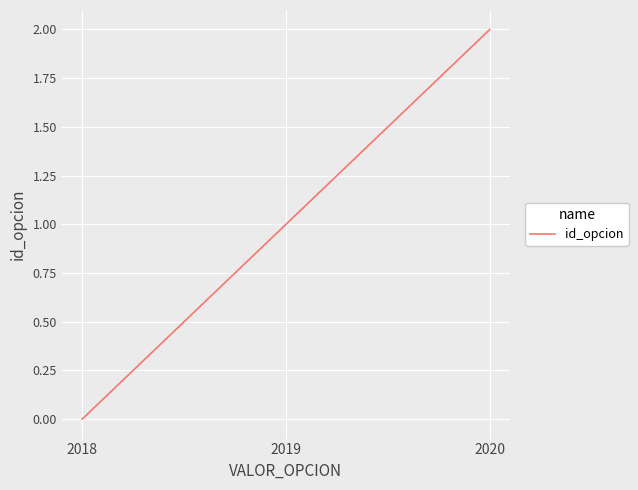

Where is the data nearest to the value 1?

2019